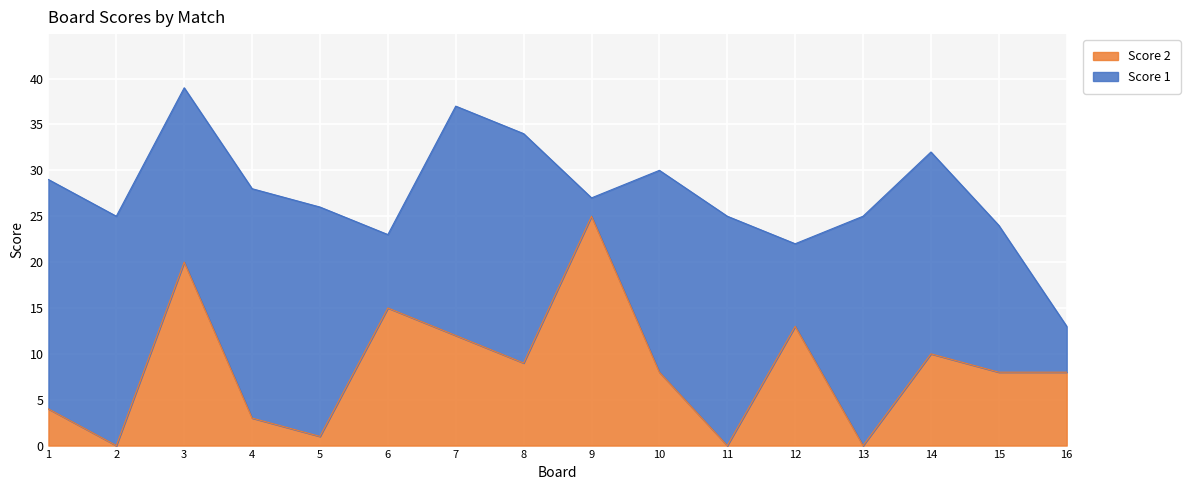

At which label does the data first exceed 8?

3